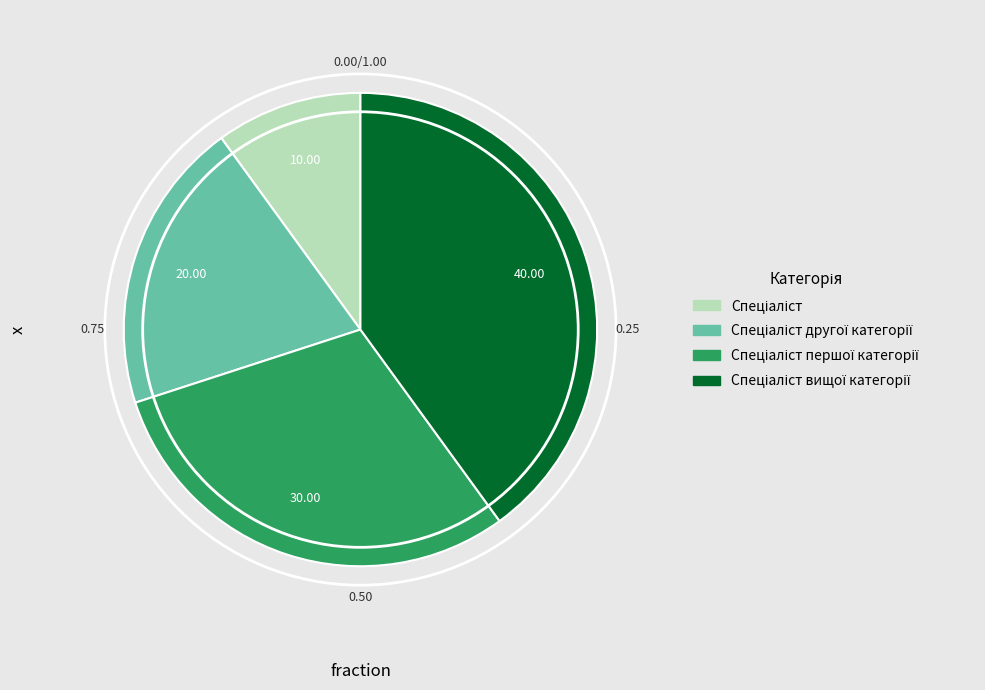

Does any single category account for the majority?

No